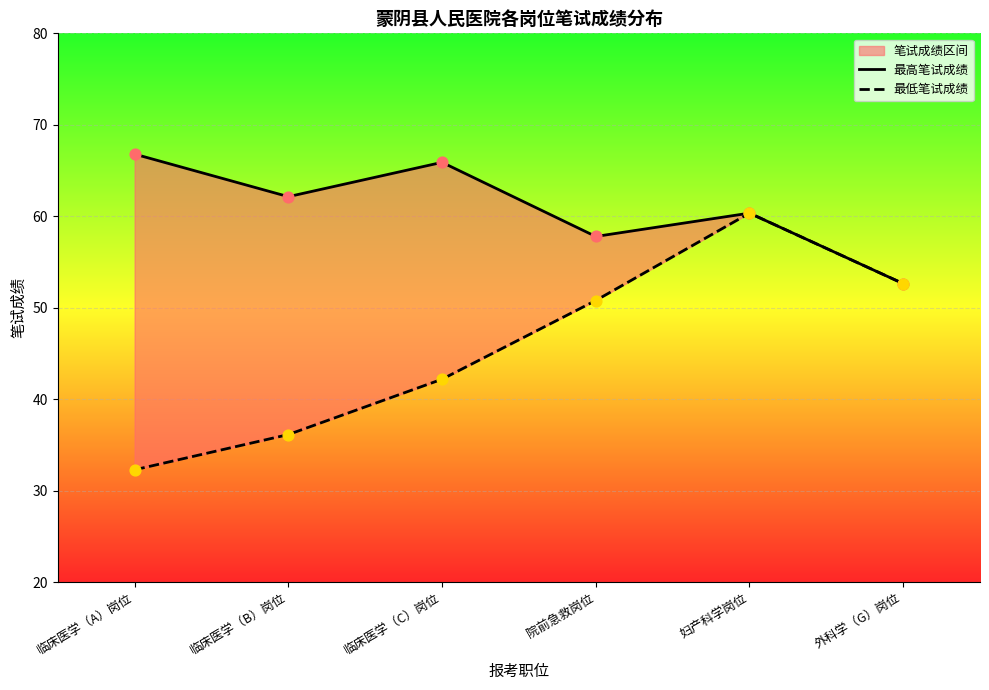

Which series reaches the maximum Y coordinate?

最高笔试成绩